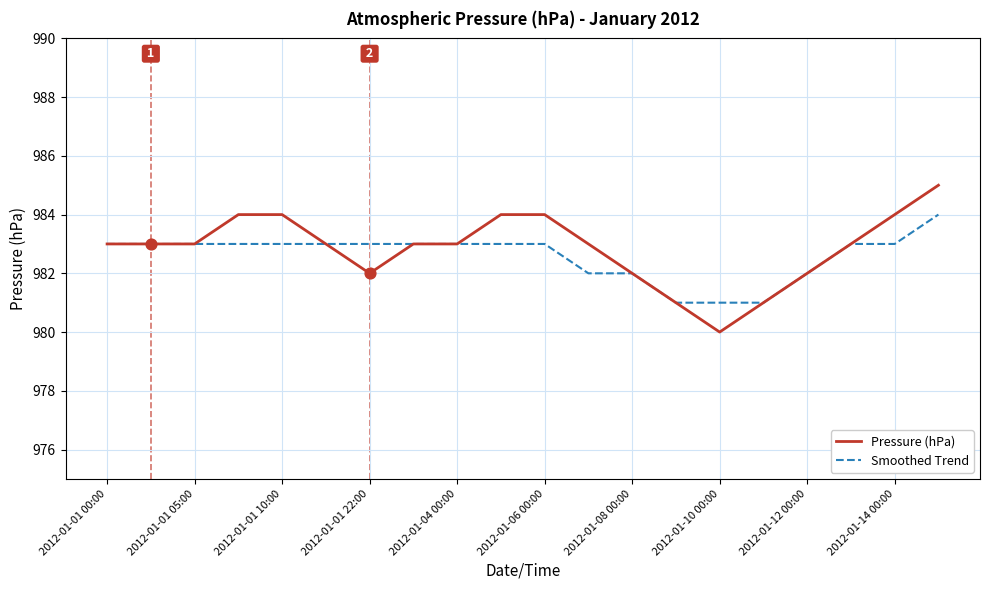

What is the greatest value displayed?

985